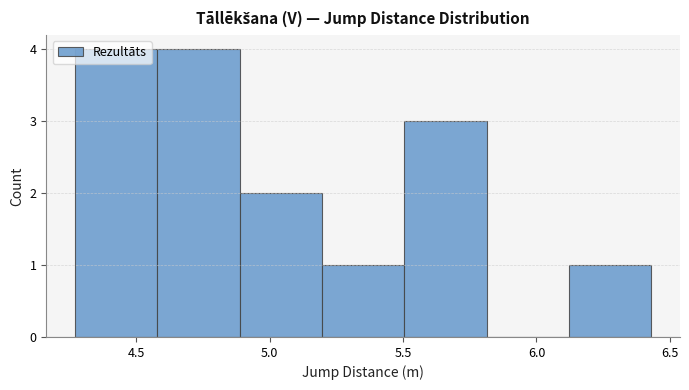

What is the height of the bar covering 6.10 to 6.45 on the x-axis? Neither the bar edges nor the heights are printed on the chart, so give them approximately, as read against the axes.

1